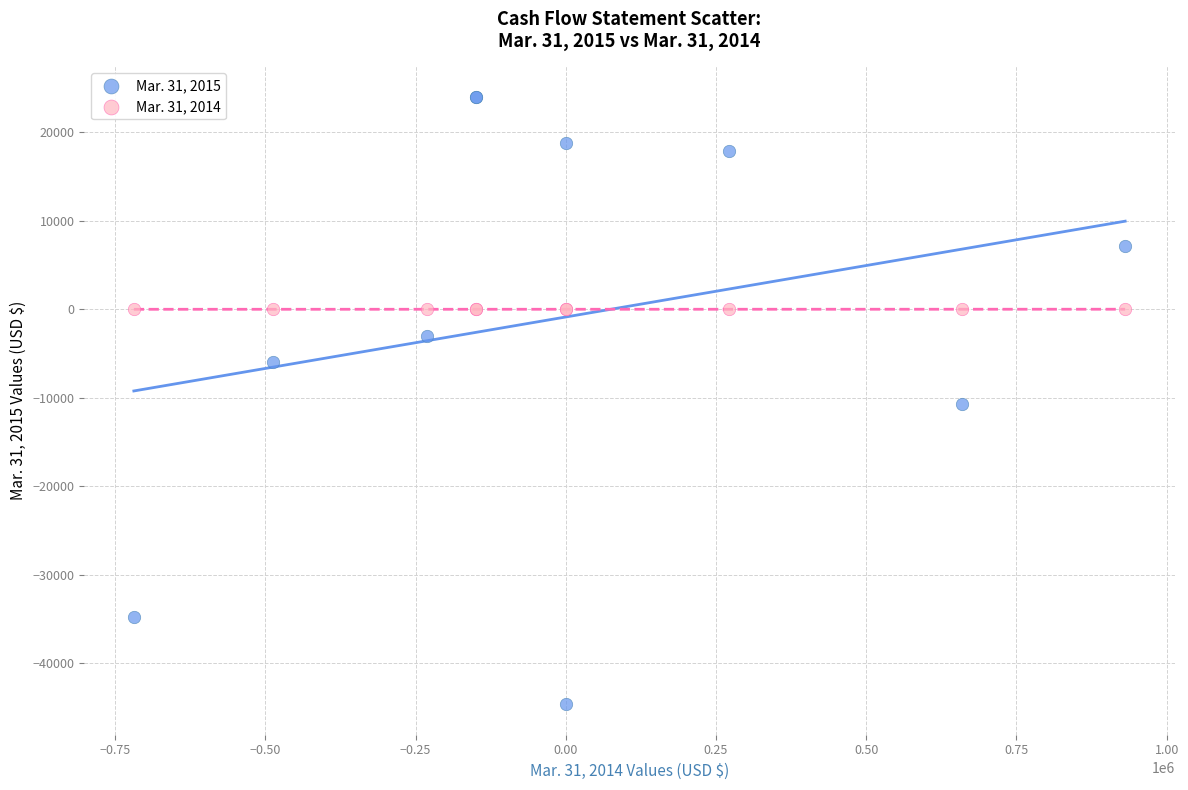

Which series contains the lowest Y value?

Mar. 31, 2015